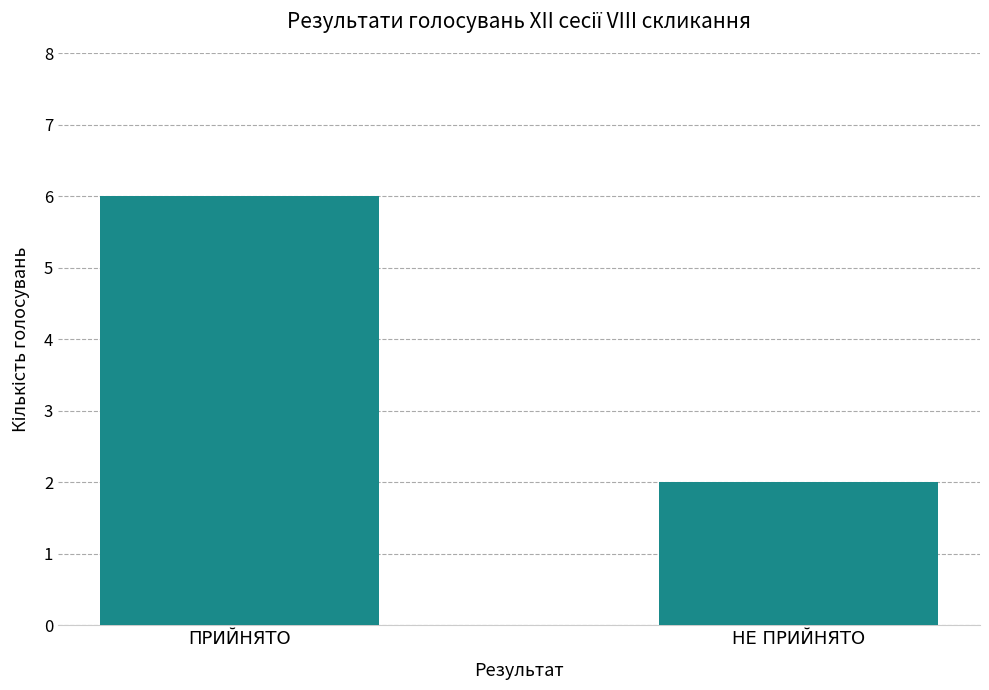

The value at НЕ ПРИЙНЯТО is 1. True or false?

False